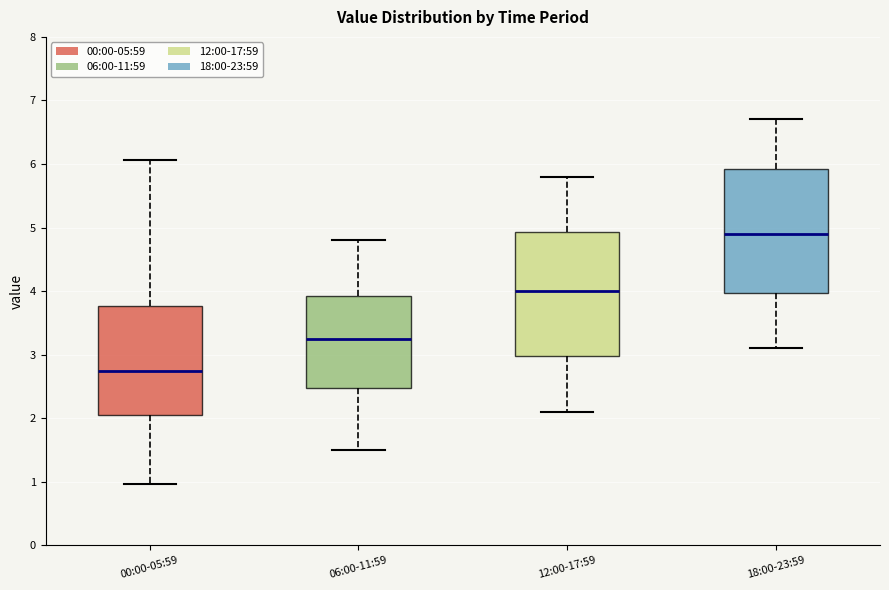

Reading left to right, transcribe this box plot: for each box, give where its median line is, the range the box spans, and where its two whiskers end, as read against the y-axis. The values are not printed on the chart, so give them approximately, as read against the axis.

00:00-05:59: median 2.7, box 2.1 to 3.8, whiskers 1.0 to 6.1
06:00-11:59: median 3.3, box 2.5 to 3.9, whiskers 1.5 to 4.8
12:00-17:59: median 4.0, box 3.0 to 4.9, whiskers 2.1 to 5.8
18:00-23:59: median 4.9, box 4.0 to 5.9, whiskers 3.1 to 6.7